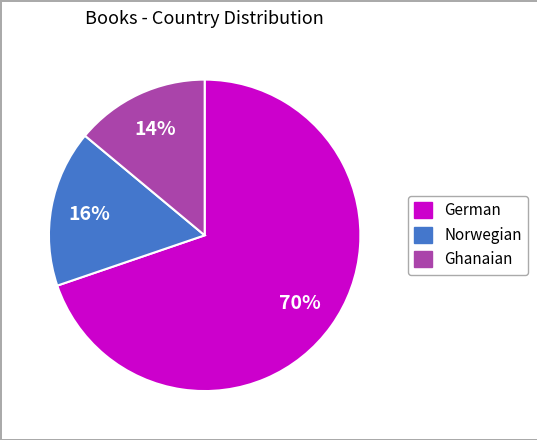

True or false: German accounts for 77% of the total.

False